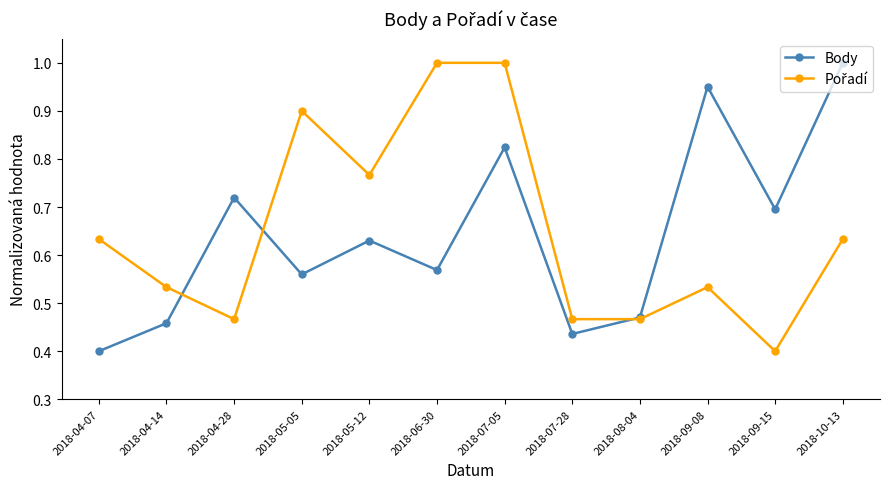

At which label does Body reach its minimum?

2018-04-07